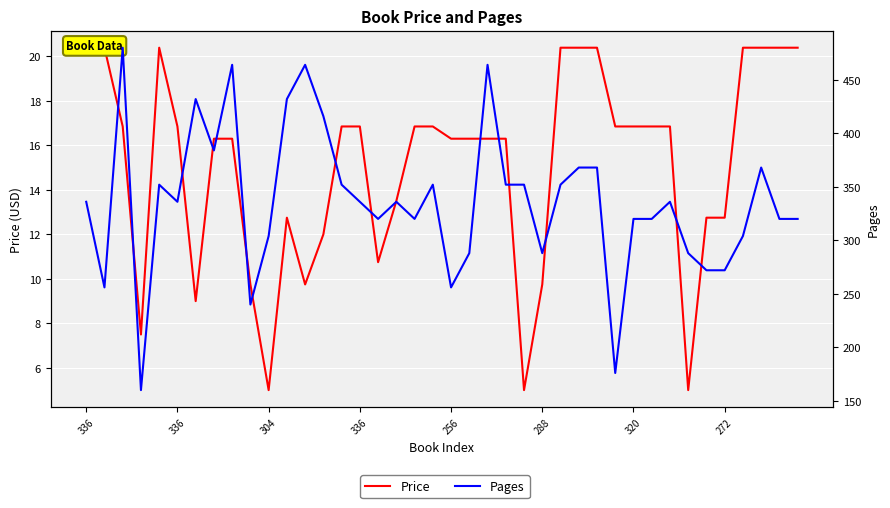

What is the average value of the Price series?

15.1